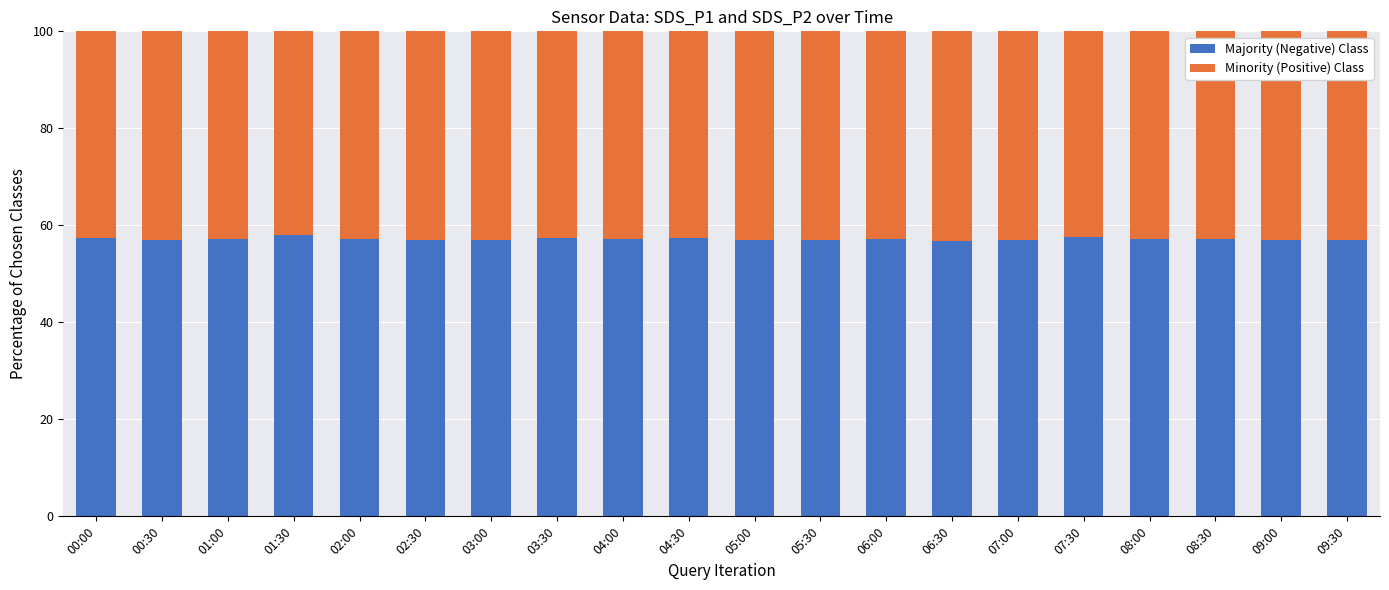

What is the highest value of the Majority (Negative) Class series?

57.9